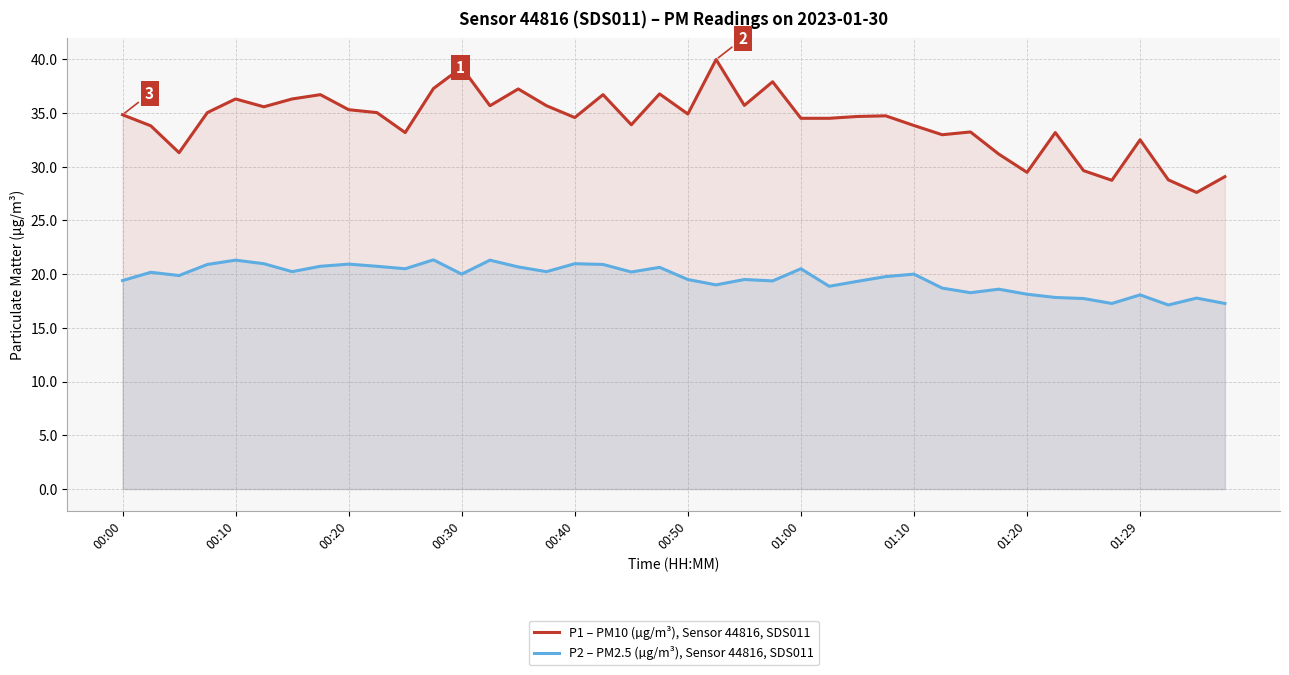

What is the difference between the second highest and second lowest values in the P1 – PM10 (µg/m³), Sensor 44816, SDS011 series?

10.5